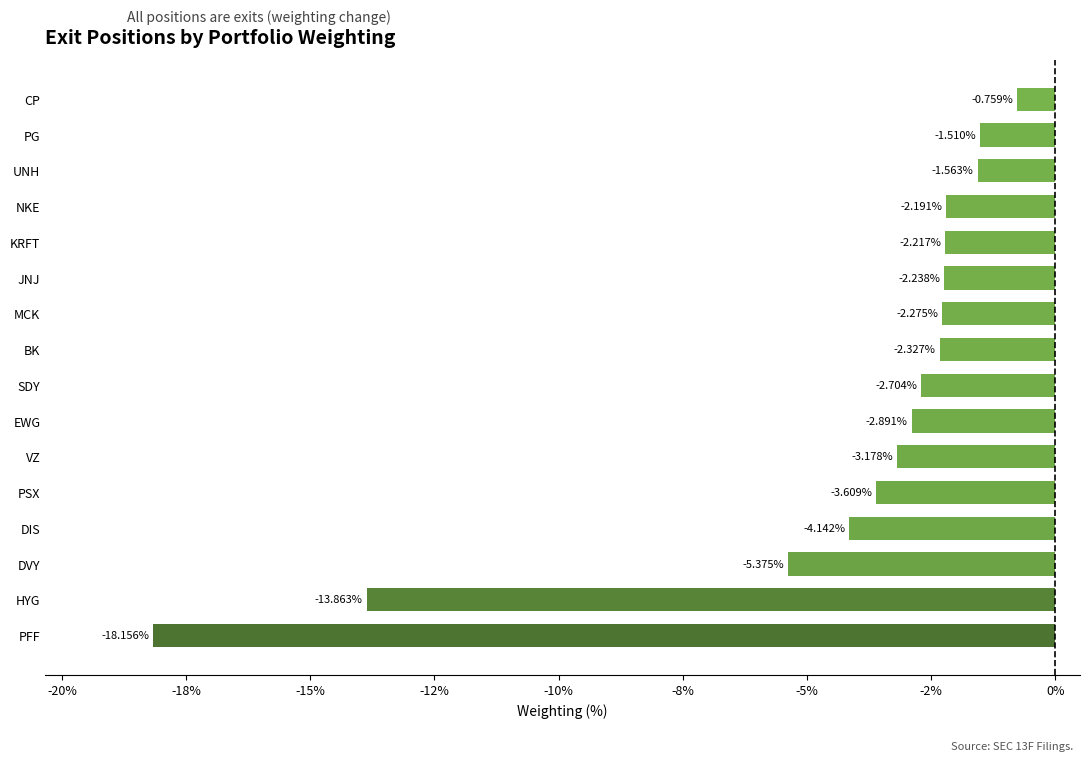

What is the difference between the second highest and second lowest values?

12.4